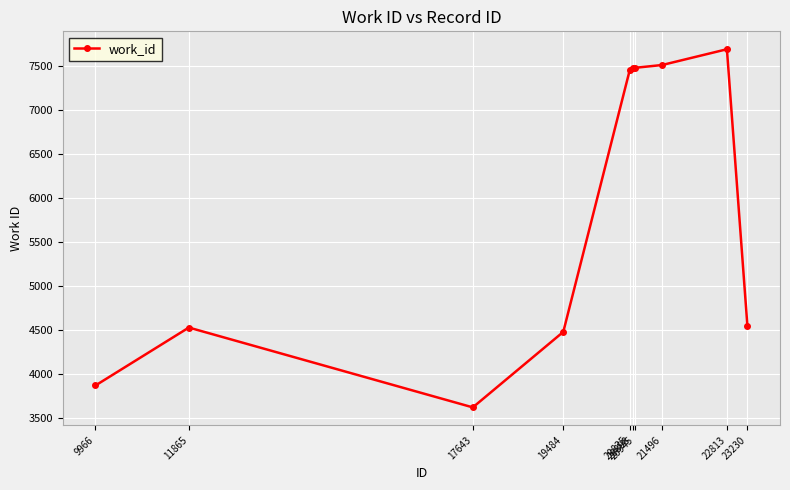

What is the smallest value displayed?

3617